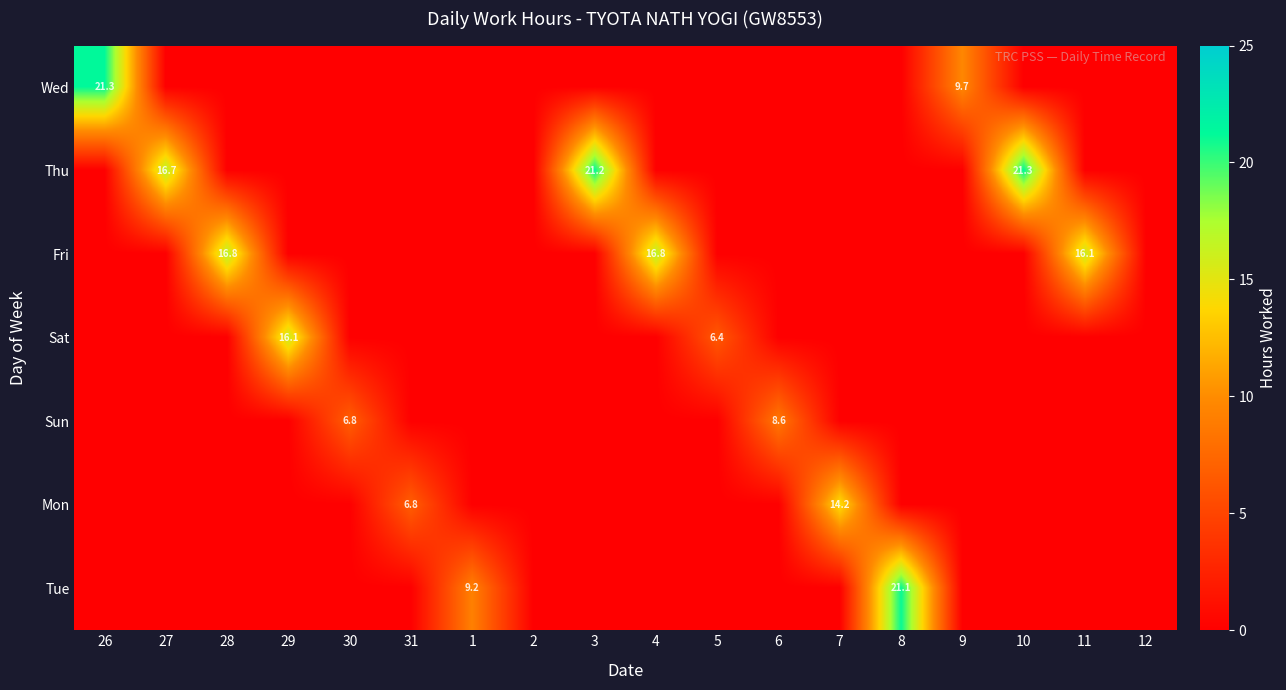

Is it true that Fri equals 7.1 at 28?

False